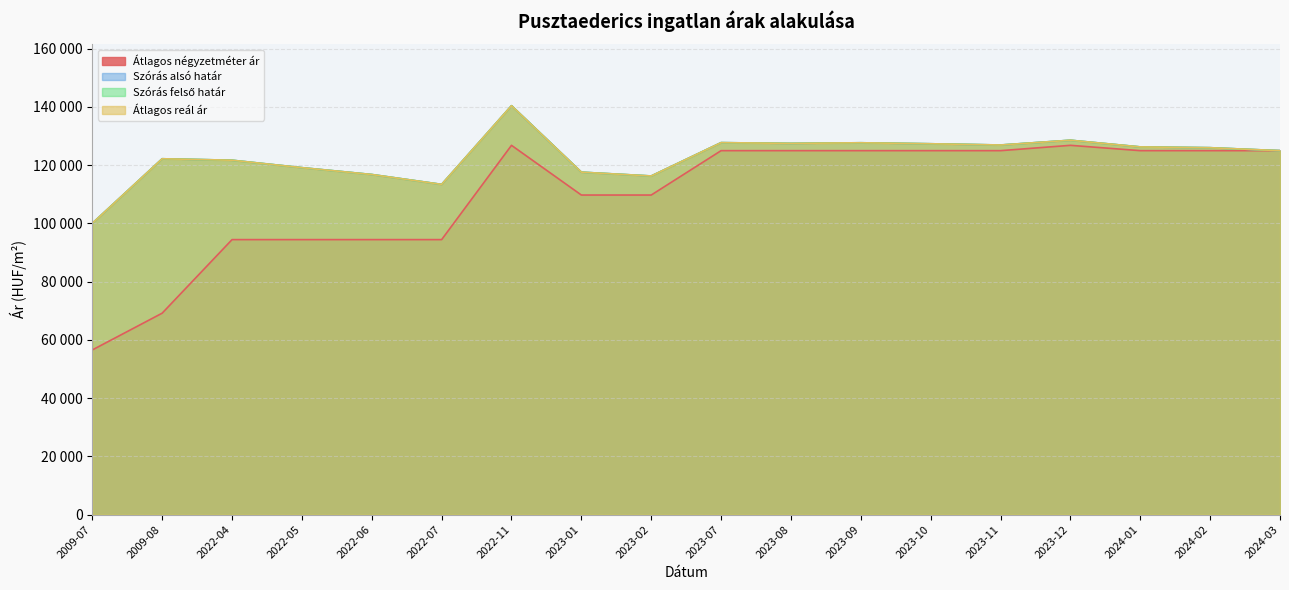

What is the maximum value shown in the chart?

140448